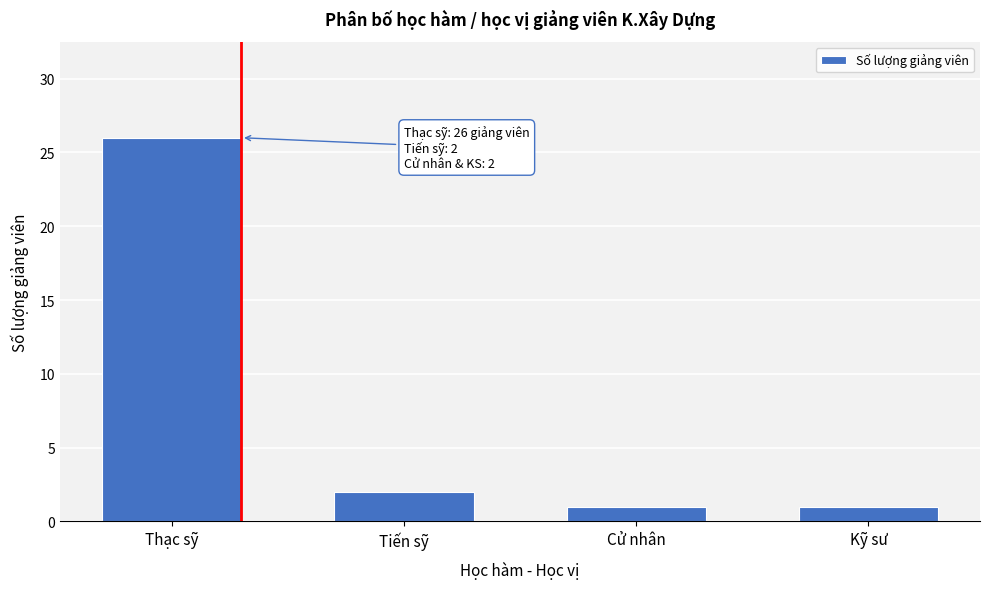

Reading left to right, transcribe all the data shown in this chart.

Thạc sỹ=26	Tiến sỹ=2	Cử nhân=1	Kỹ sư=1